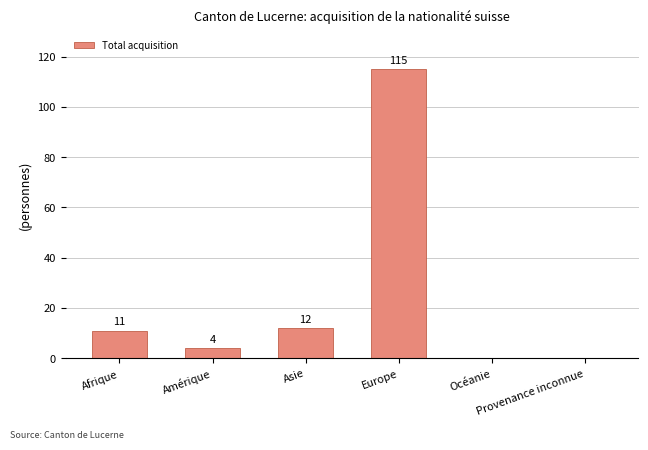

At which label is the value closest to 57?

Asie